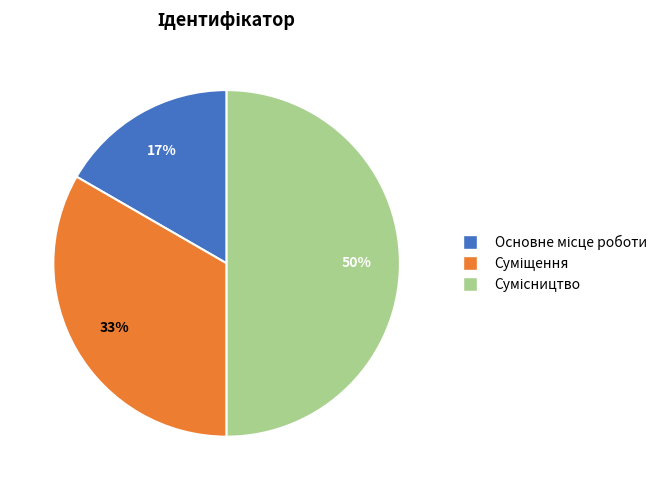

To the nearest percent, what is the difference between the largest and smallest slice percentages?

33%